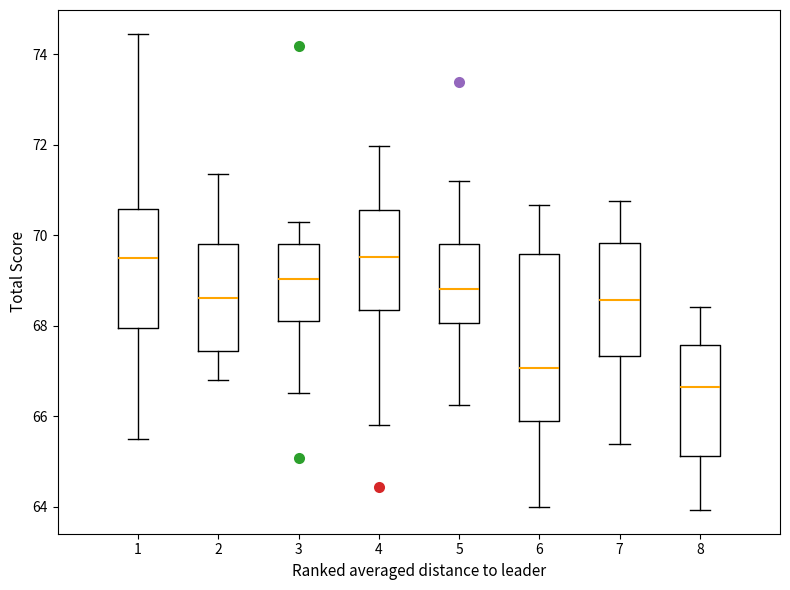

Which box's median line is the lowest?

8